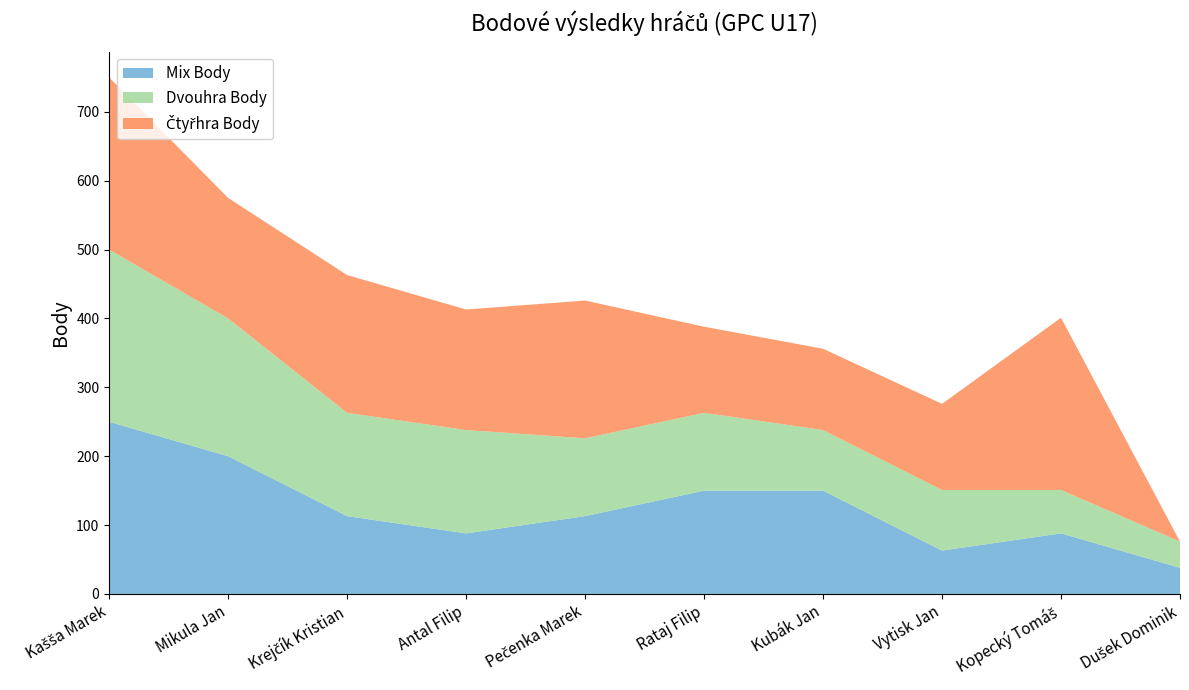

Reading left to right, transcribe all the data shown in this chart.

Mix Body: Kašša Marek=250	Mikula Jan=200	Krejčík Kristian=113	Antal Filip=88	Pečenka Marek=113	Rataj Filip=150	Kubák Jan=150	Vytisk Jan=63	Kopecký Tomáš=88	Dušek Dominik=38
Dvouhra Body: Kašša Marek=250	Mikula Jan=200	Krejčík Kristian=150	Antal Filip=150	Pečenka Marek=113	Rataj Filip=113	Kubák Jan=88	Vytisk Jan=88	Kopecký Tomáš=63	Dušek Dominik=38
Čtyřhra Body: Kašša Marek=250	Mikula Jan=175	Krejčík Kristian=200	Antal Filip=175	Pečenka Marek=200	Rataj Filip=125	Kubák Jan=118	Vytisk Jan=125	Kopecký Tomáš=250	Dušek Dominik=0